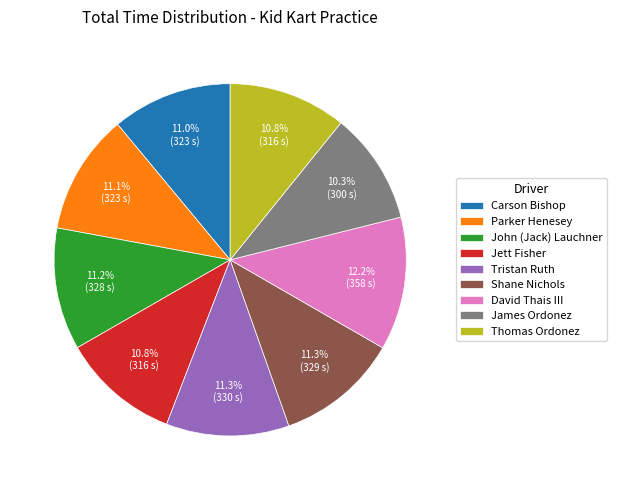

Which slice is the largest?

David Thais III